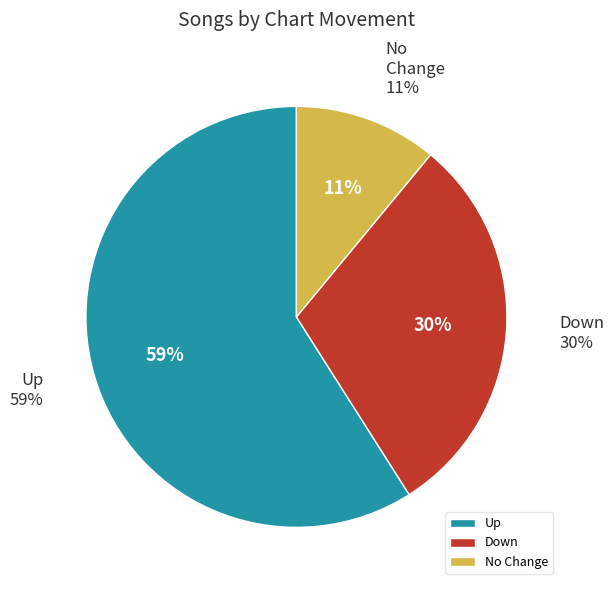

To the nearest percent, what is the difference between the largest and smallest slice percentages?

48%